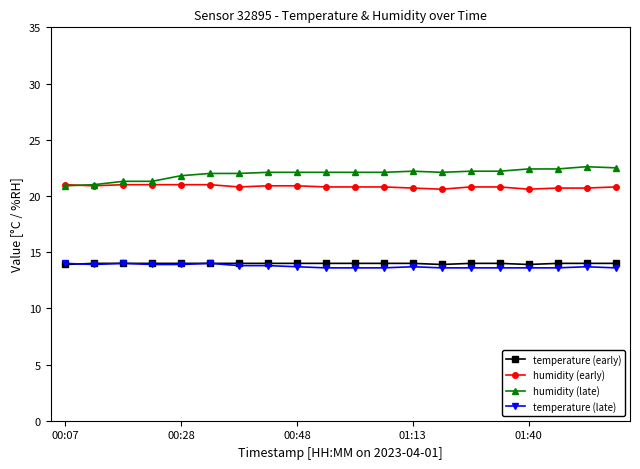

What are all the series names shown in the legend?

temperature (early), humidity (early), humidity (late), temperature (late)